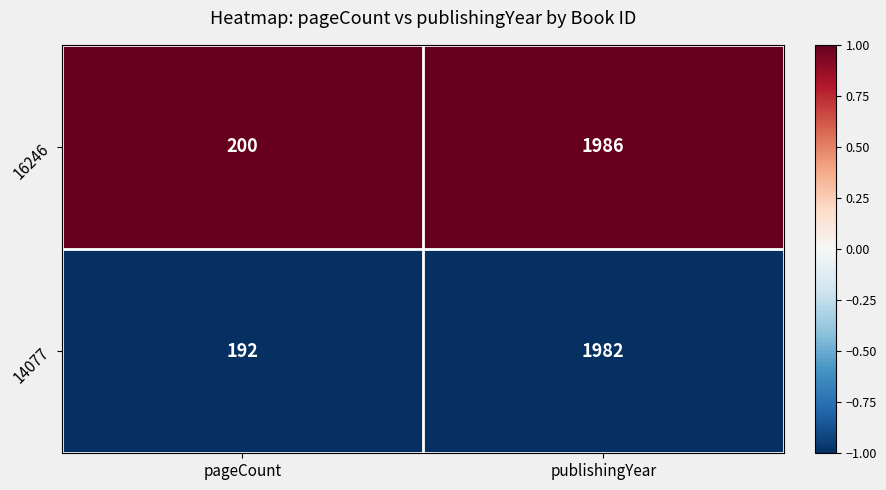

Reading left to right, list all the values displayed in this chart.

16246: 200	1986
14077: 192	1982